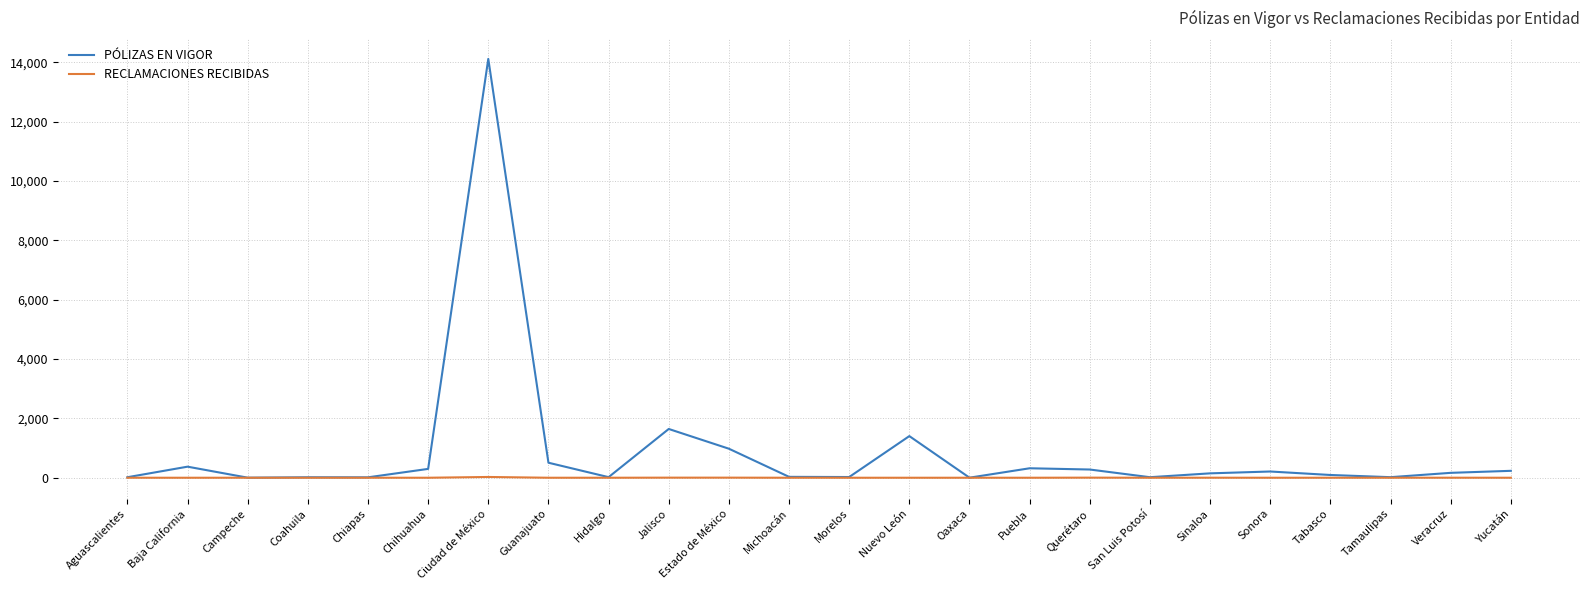

Does the chart display data point markers on the line(s)?

No